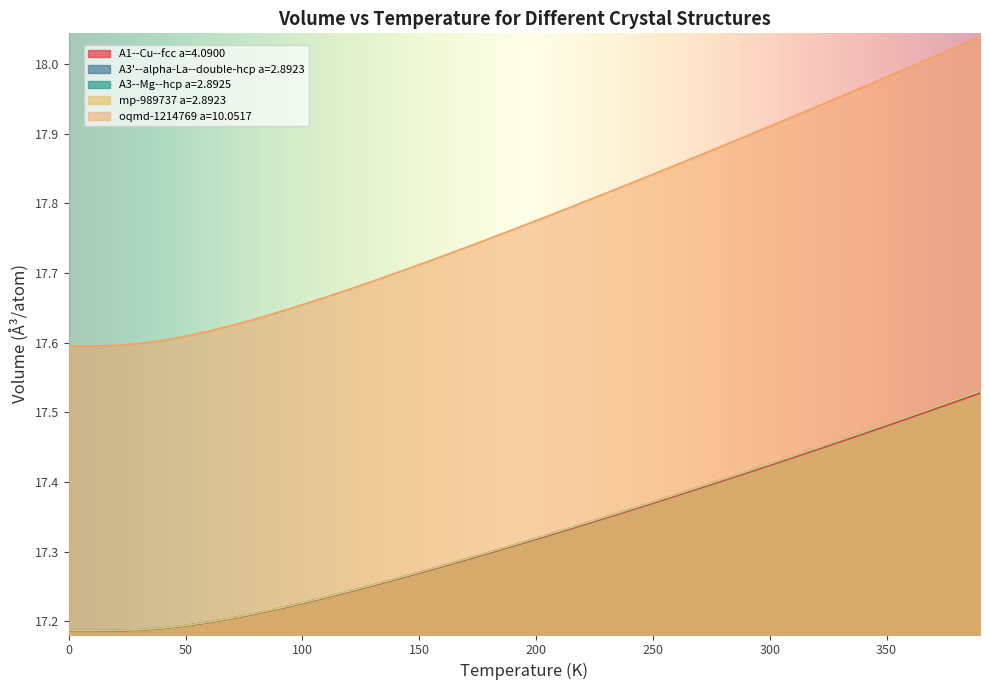

What is the maximum value for A1--Cu--fcc a=4.0900?

17.5